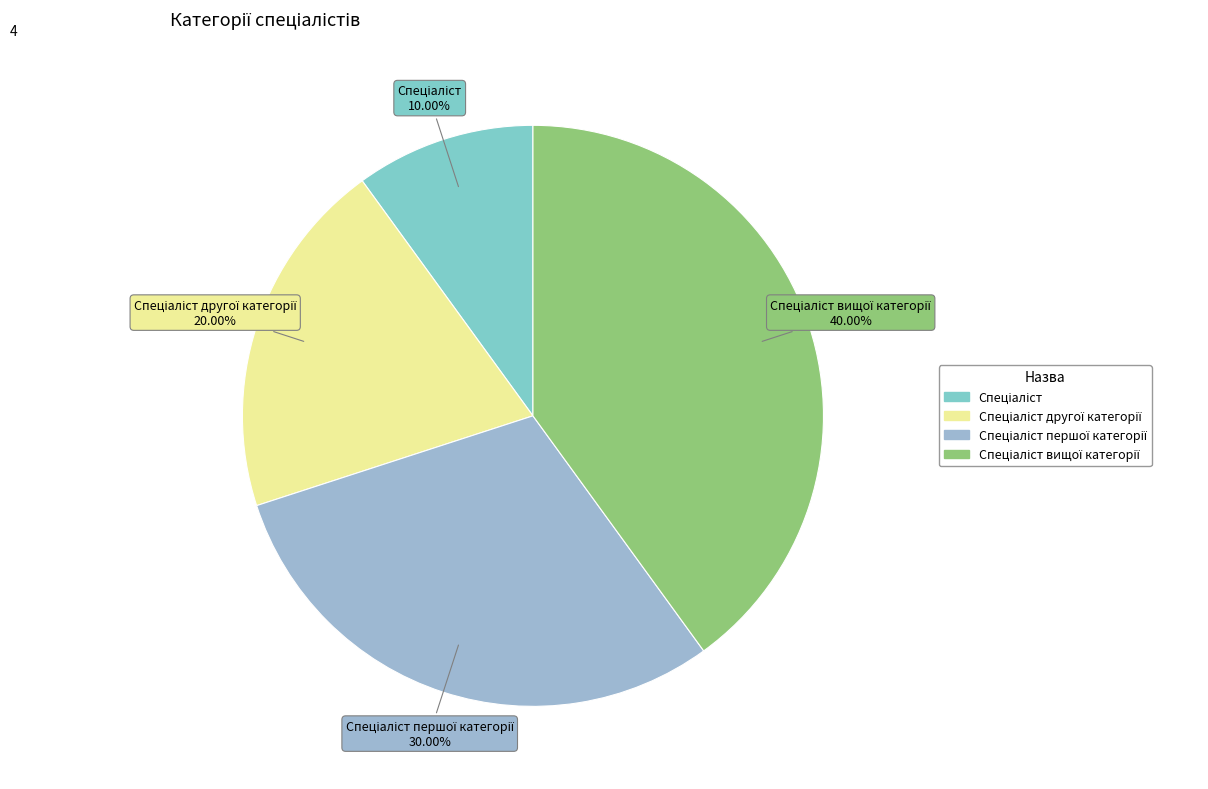

Rank the categories by value from highest to lowest.

Спеціаліст вищої категорії, Спеціаліст першої категорії, Спеціаліст другої категорії, Спеціаліст